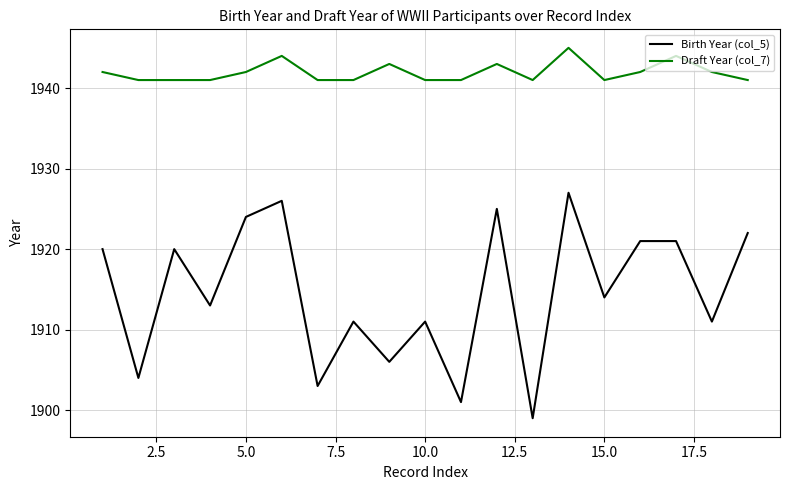

Which series has the largest total across all categories?

Draft Year (col_7)